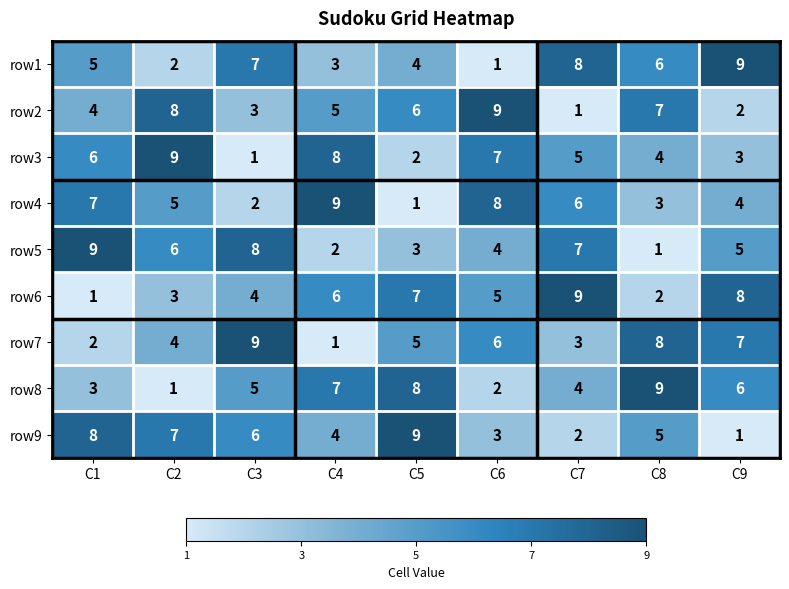

What is the difference between the highest and lowest values at C2?

8